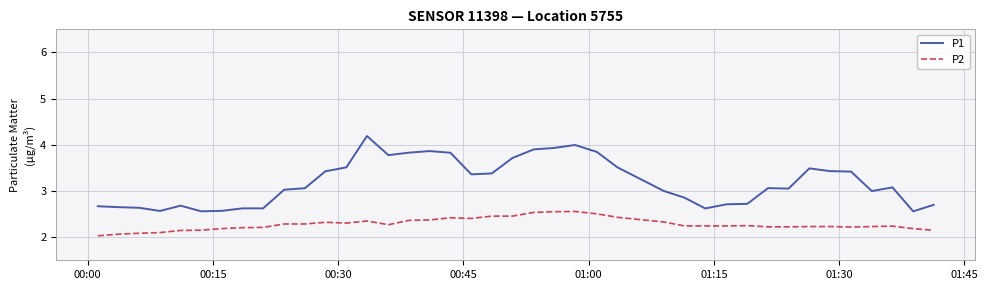

What is the greatest value displayed?

4.2